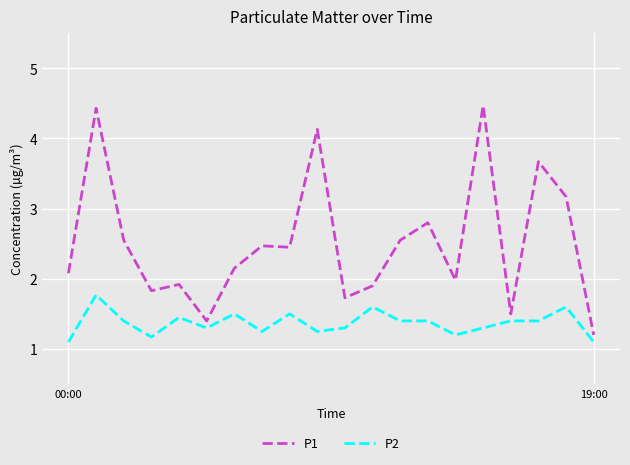

True or false: P2 and P1 intersect in this chart.

False